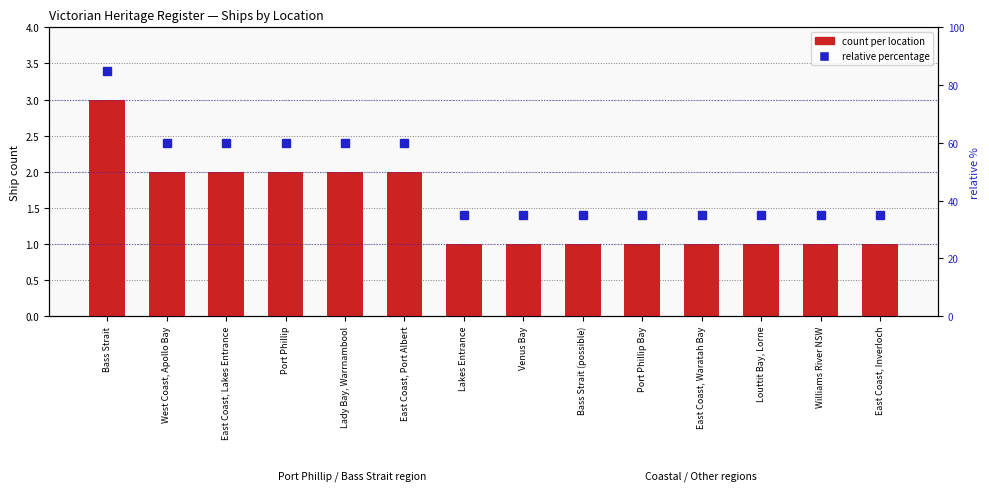

List the series in order of their peak value, highest first.

relative percentage, count per location